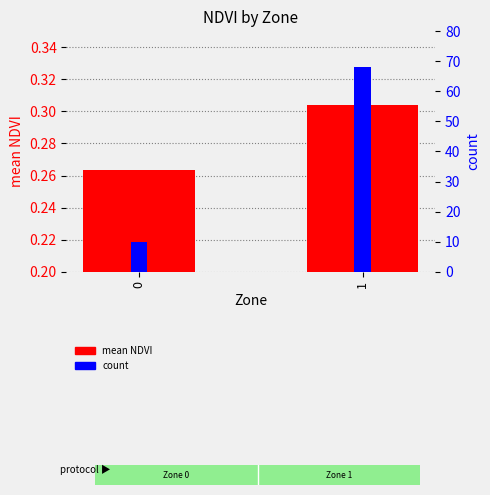

Between 0 and 1, which series saw the biggest shift?

count